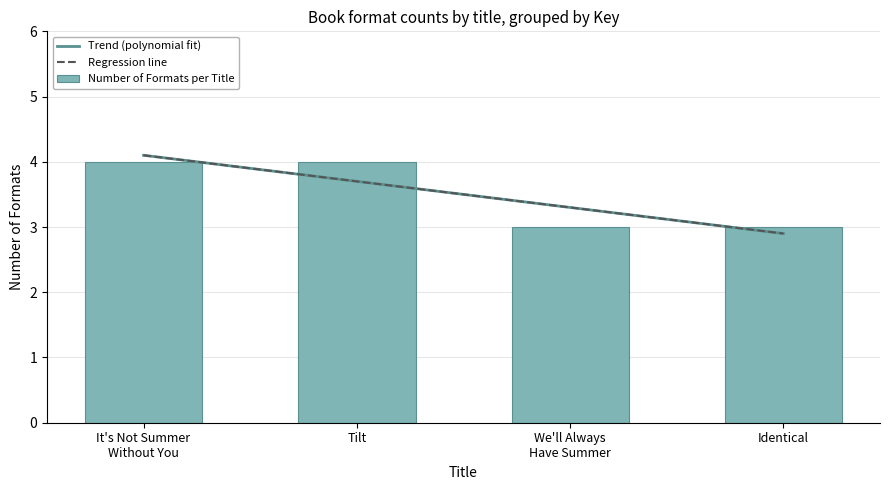

The value at Identical is 3. True or false?

True